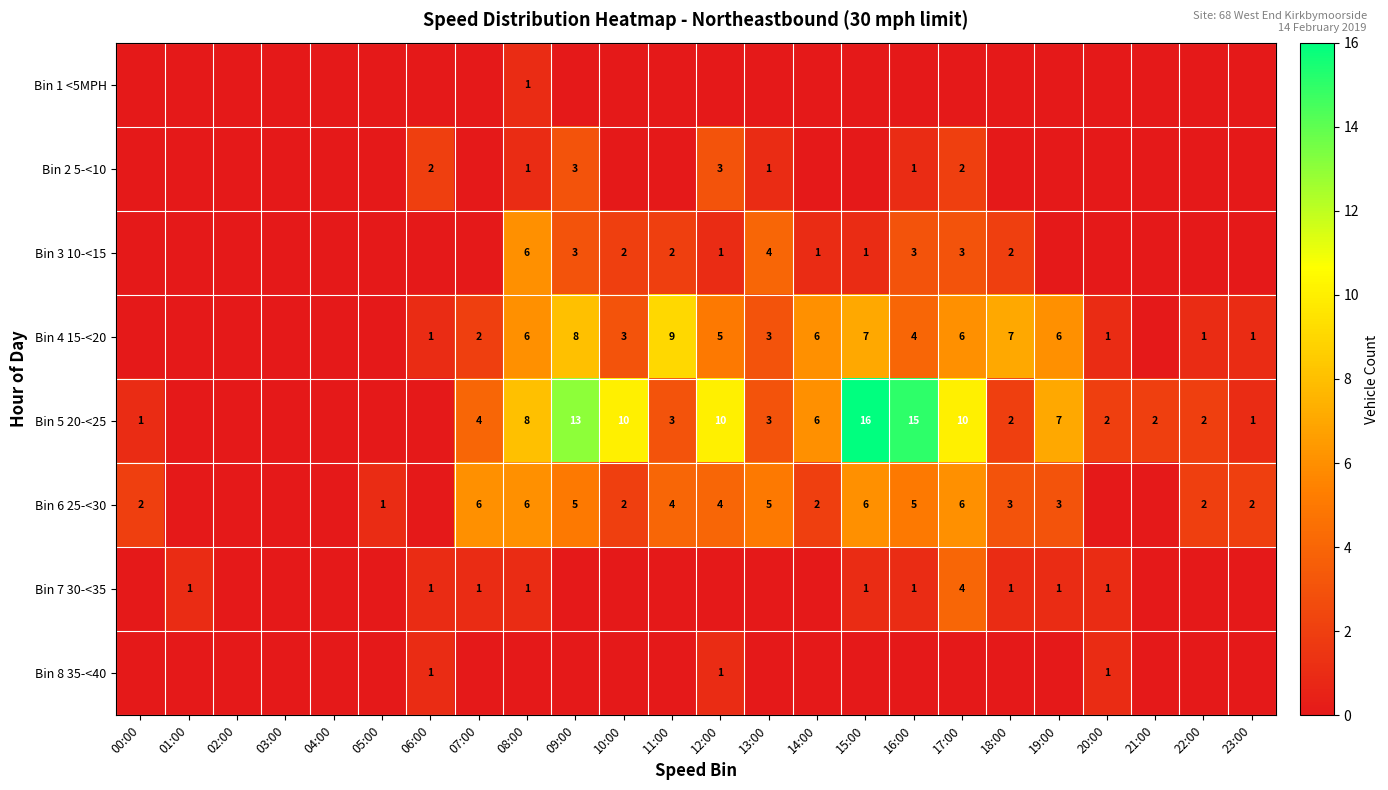

The Bin 4 15-<20 series shows 8 at 09:00. True or false?

True